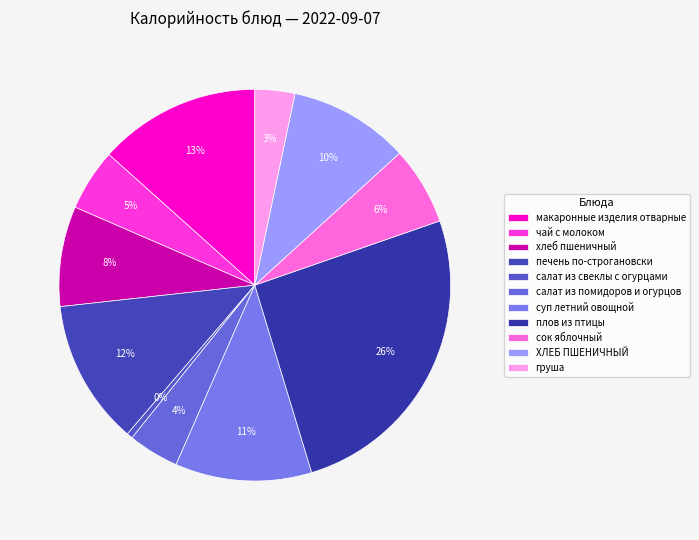

How many slices are in this pie chart?

11